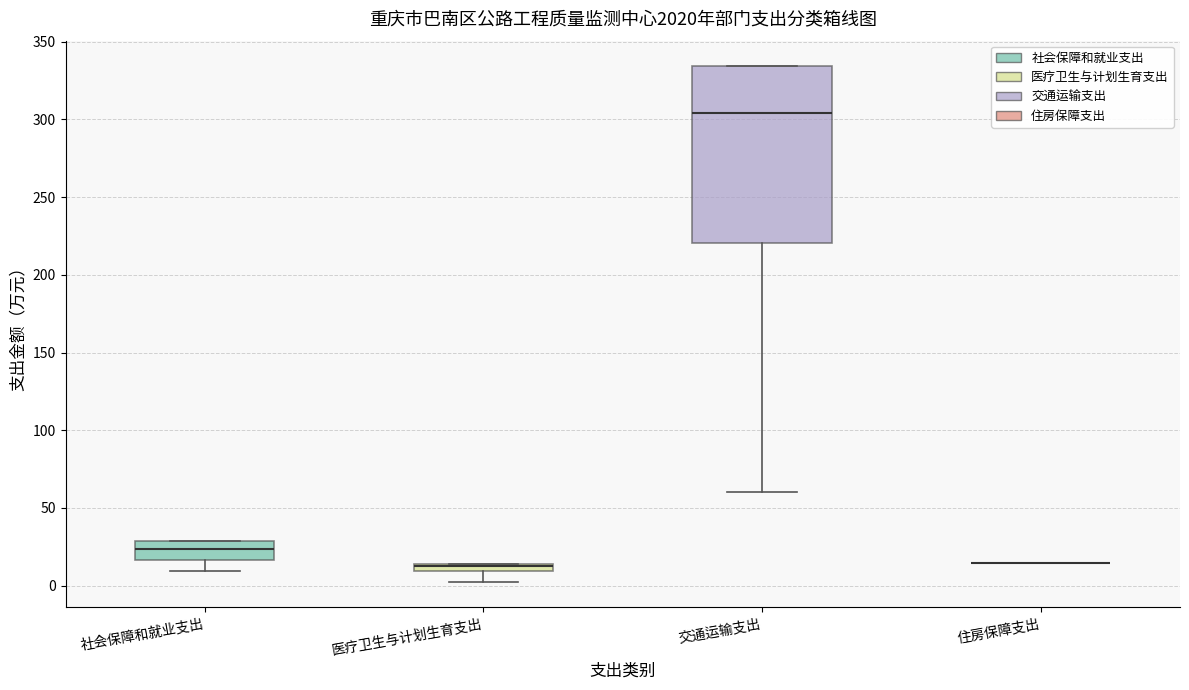

Comparing the boxes themselves (not the whiskers), which one is the tallest?

交通运输支出